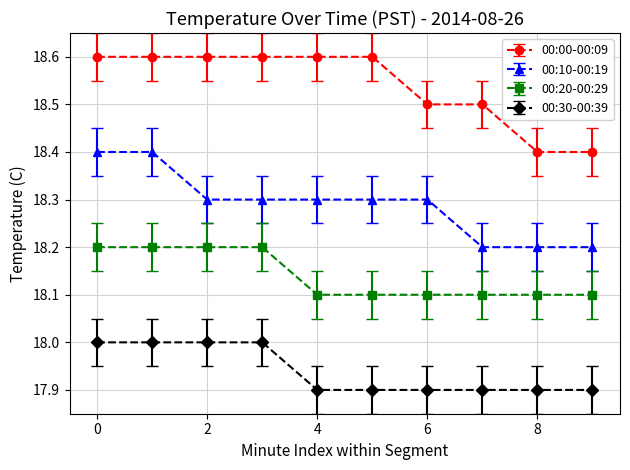

List the series in order of their overall mean, lowest first.

00:30-00:39, 00:20-00:29, 00:10-00:19, 00:00-00:09